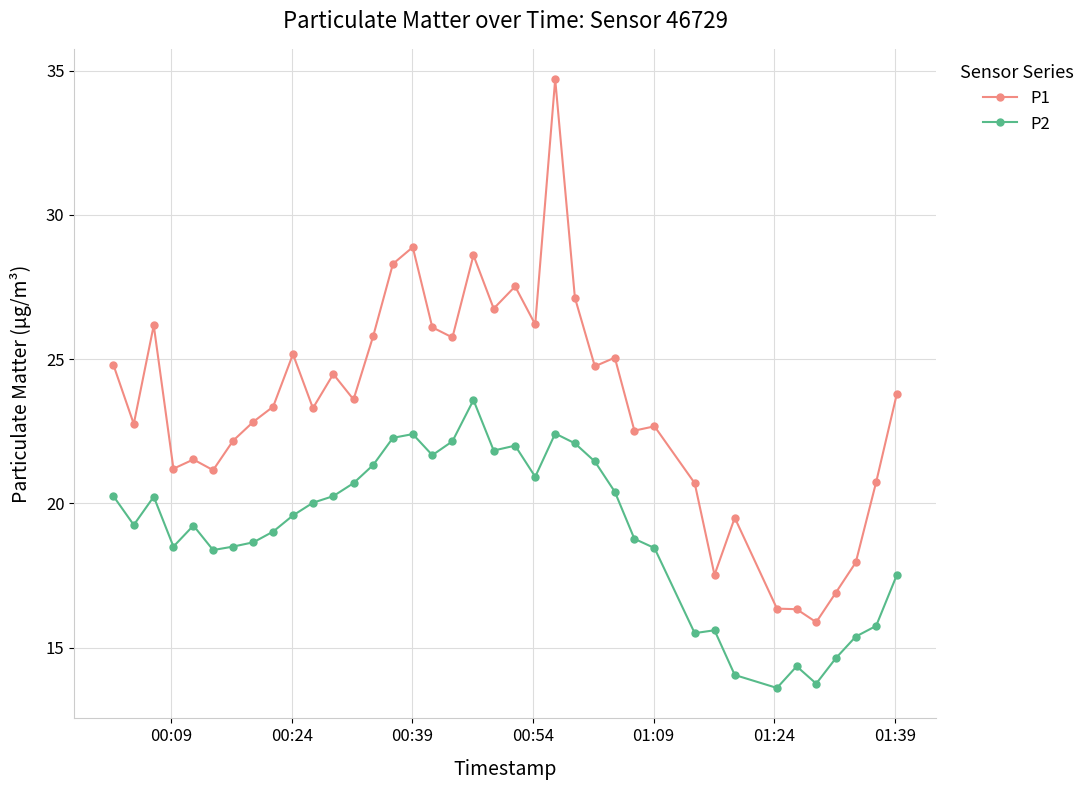

Which series has the largest range (max minus min)?

P1